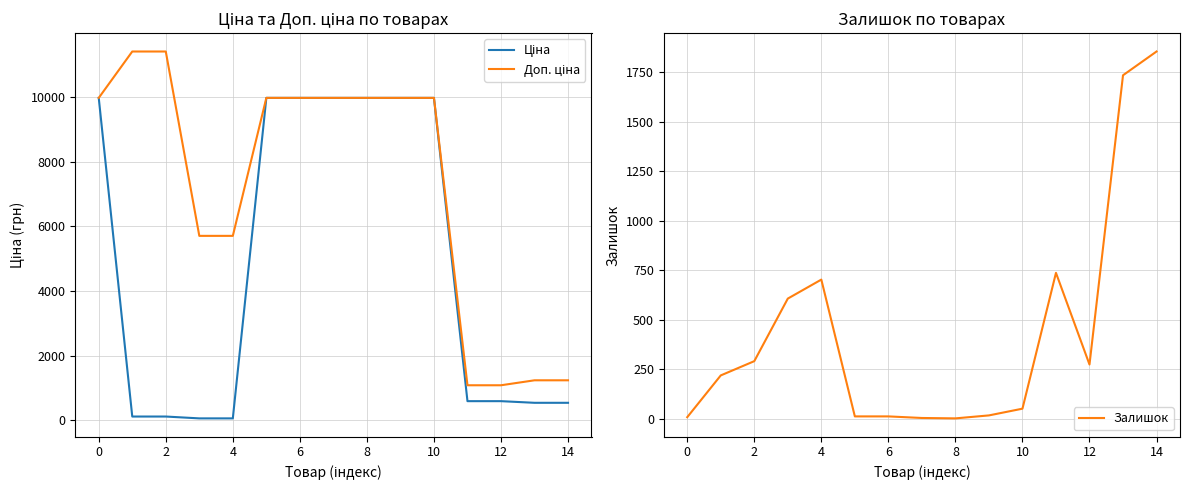

The value of Залишок at 2 is 455. True or false?

False